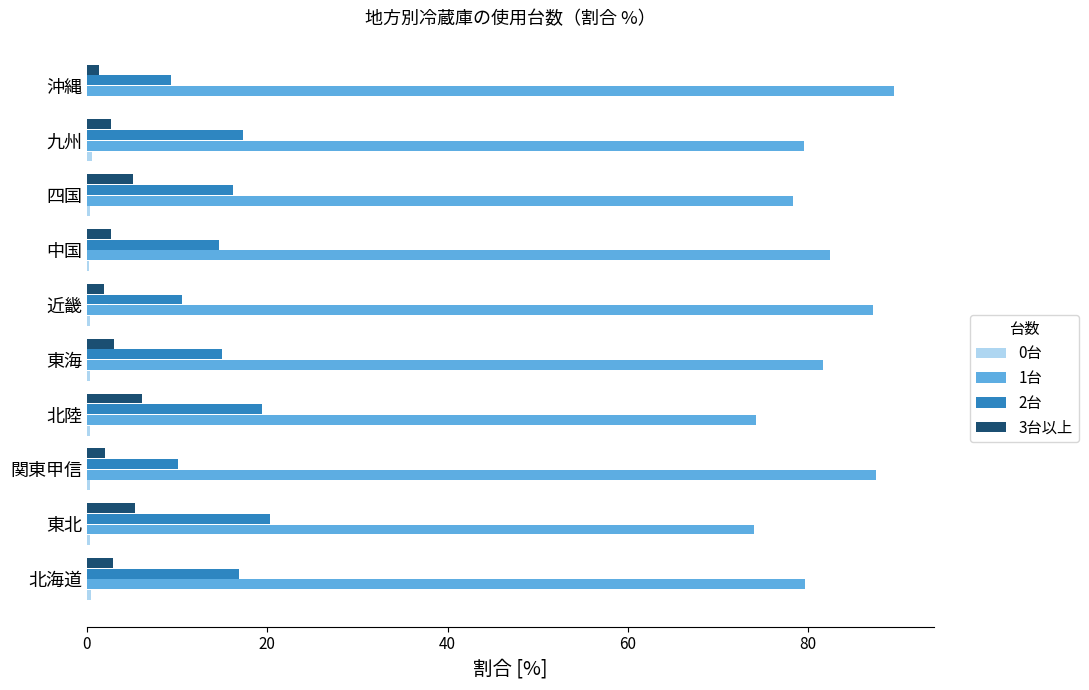

What is the sum of all 1台 values?

813.9